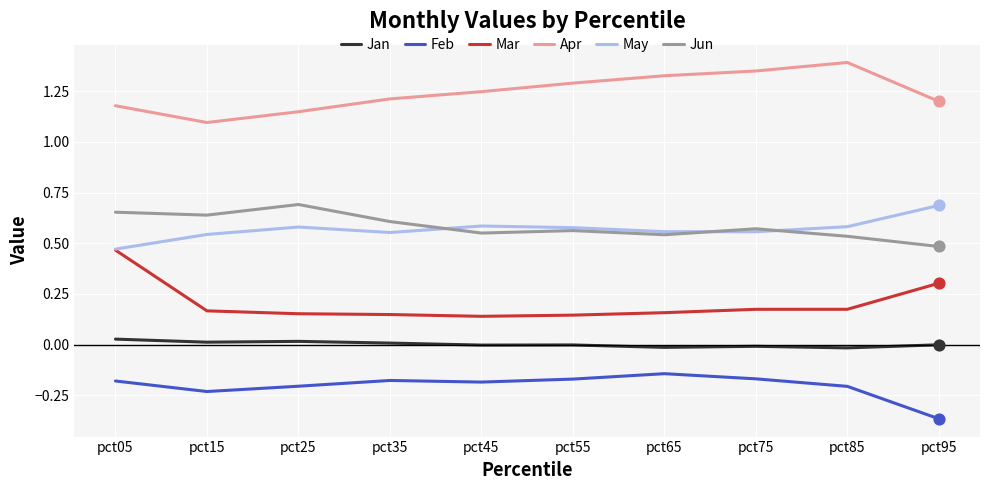

What is the total value across all series at pct35?

2.4